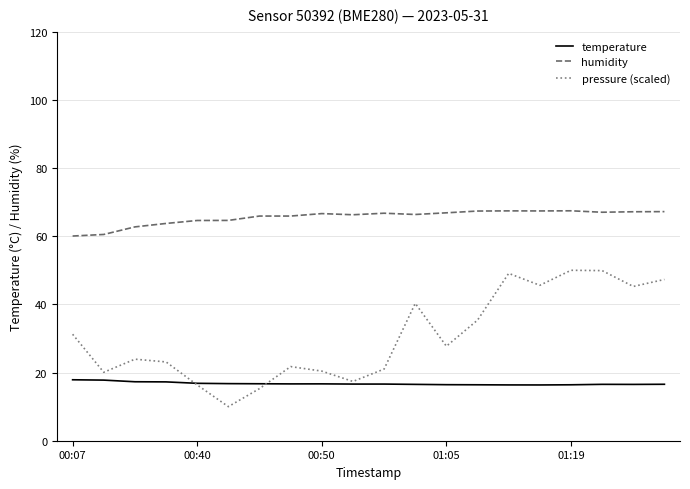

List the series in order of their peak value, lowest first.

temperature, pressure (scaled), humidity